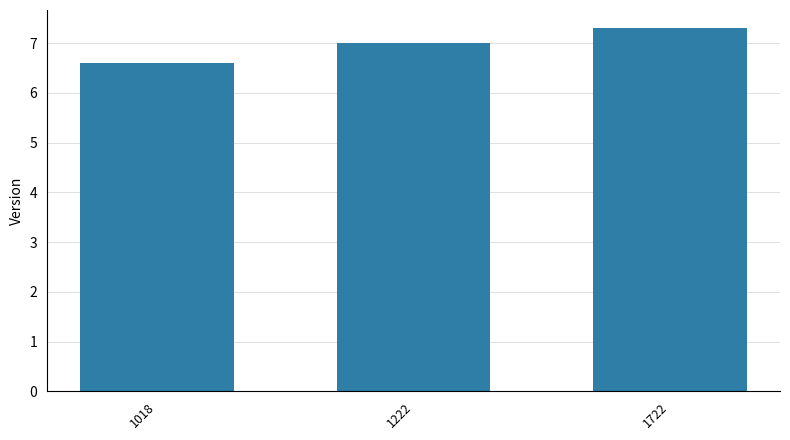

List the labels in order of value, largest first.

1722, 1222, 1018